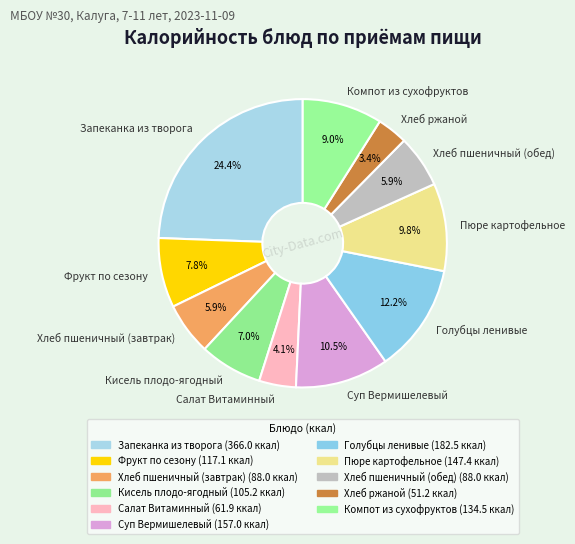

What is the smallest slice in the pie chart?

Хлеб ржаной